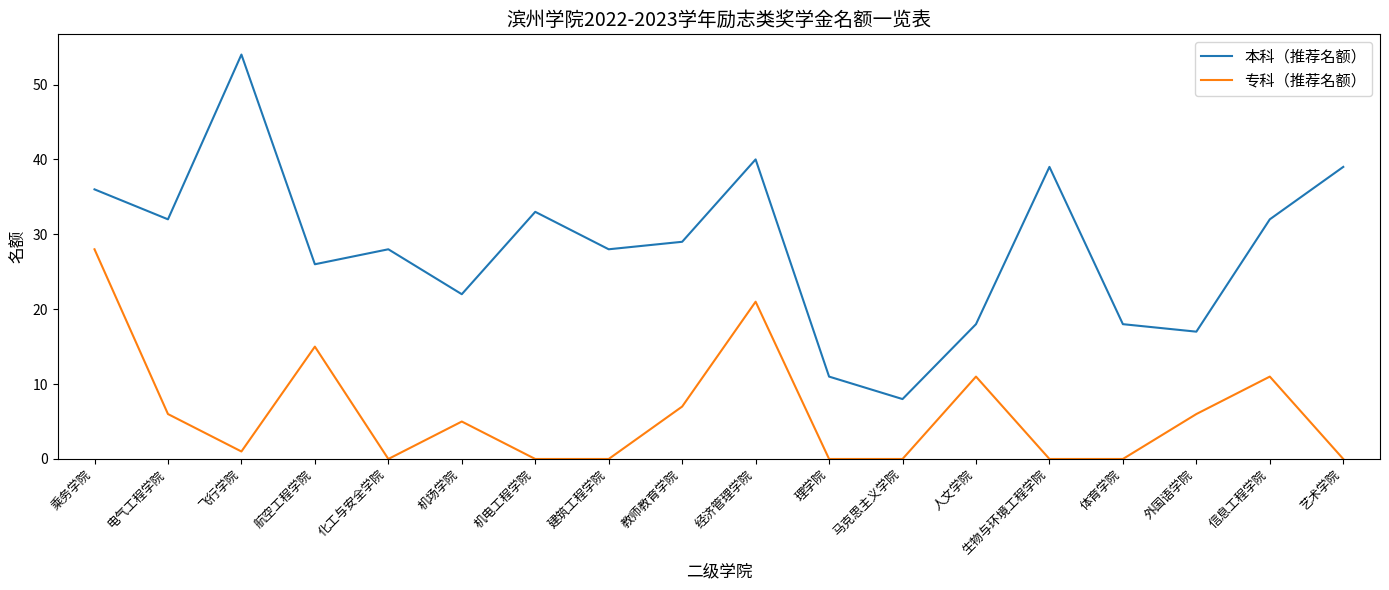

Rank the series by their maximum value, from highest to lowest.

本科（推荐名额）, 专科（推荐名额）